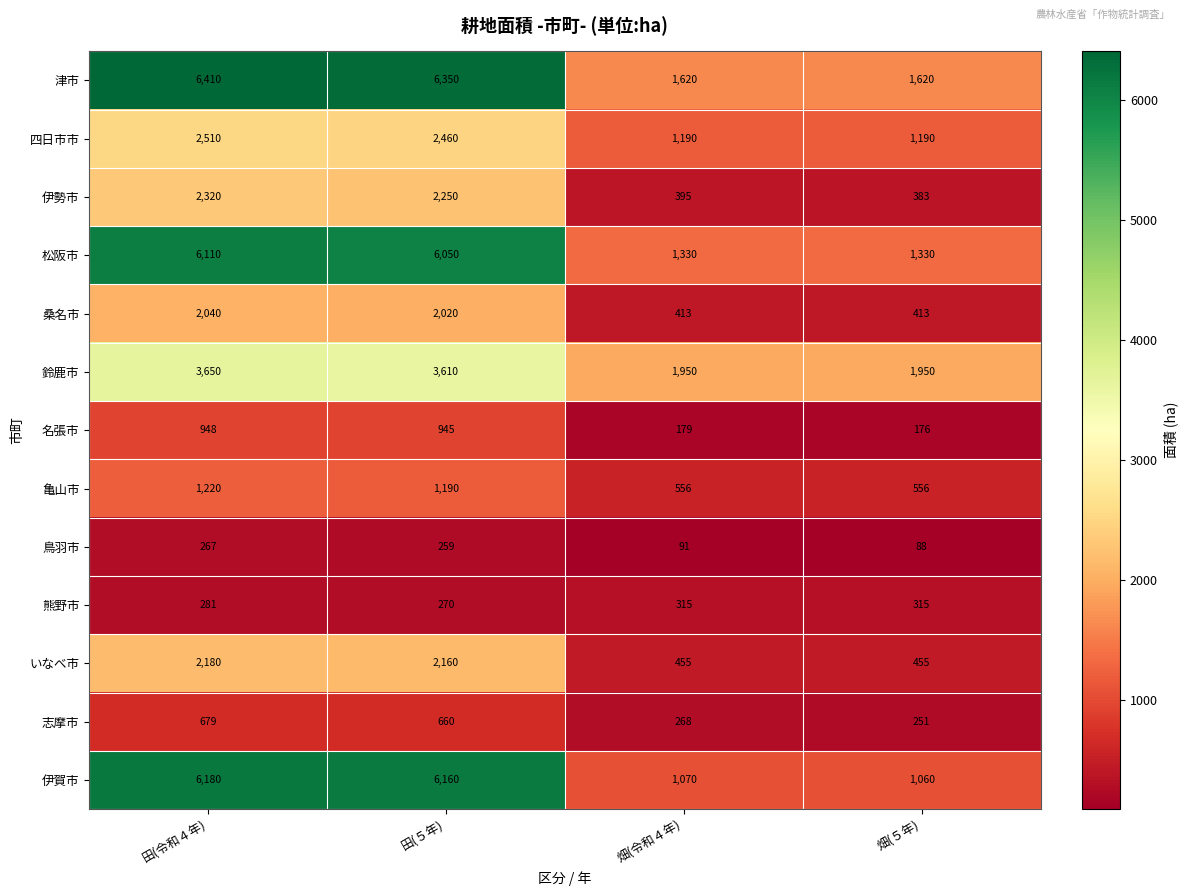

True or false: 鈴鹿市 has a value of 1950 at 畑(５年).

True